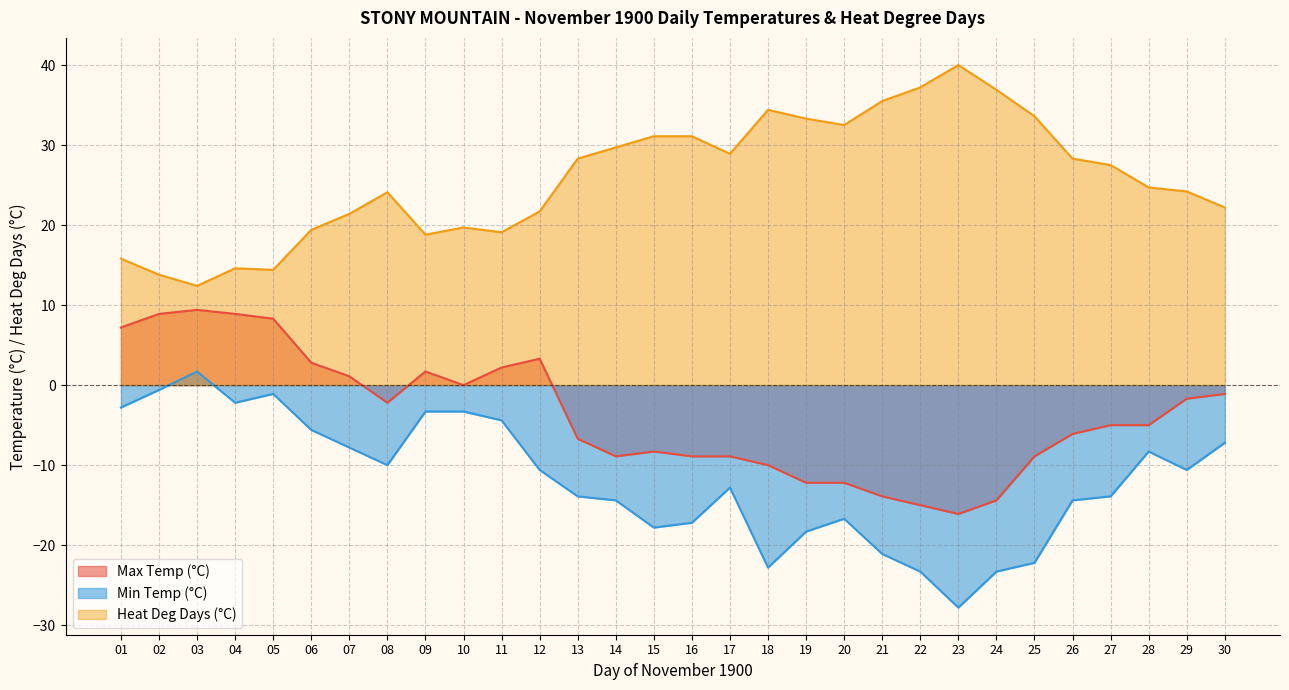

At how many categories does at least one series exceed 6?

30